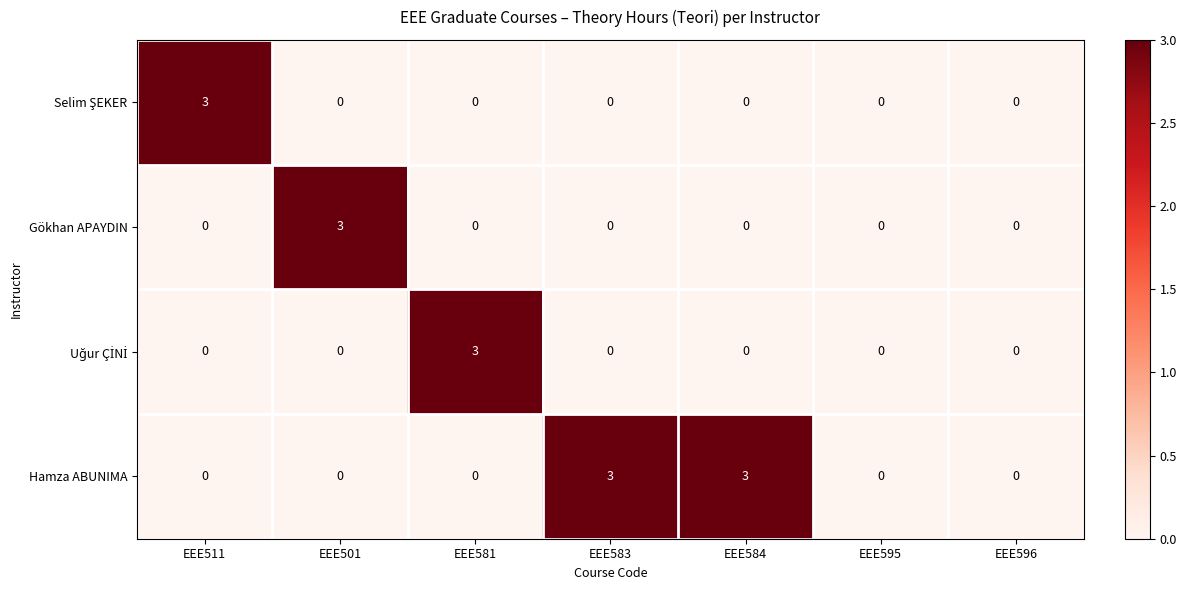

What is the spread (max minus min) of values at EEE583?

3